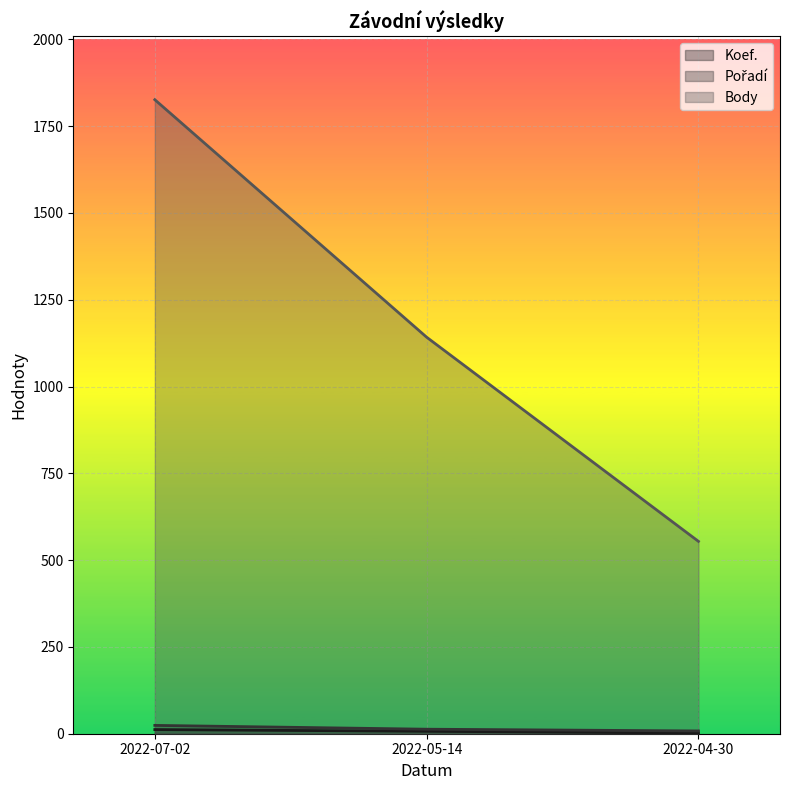

Is the value of Body at 2022-07-02 greater than the value of Koef. at 2022-07-02?

Yes